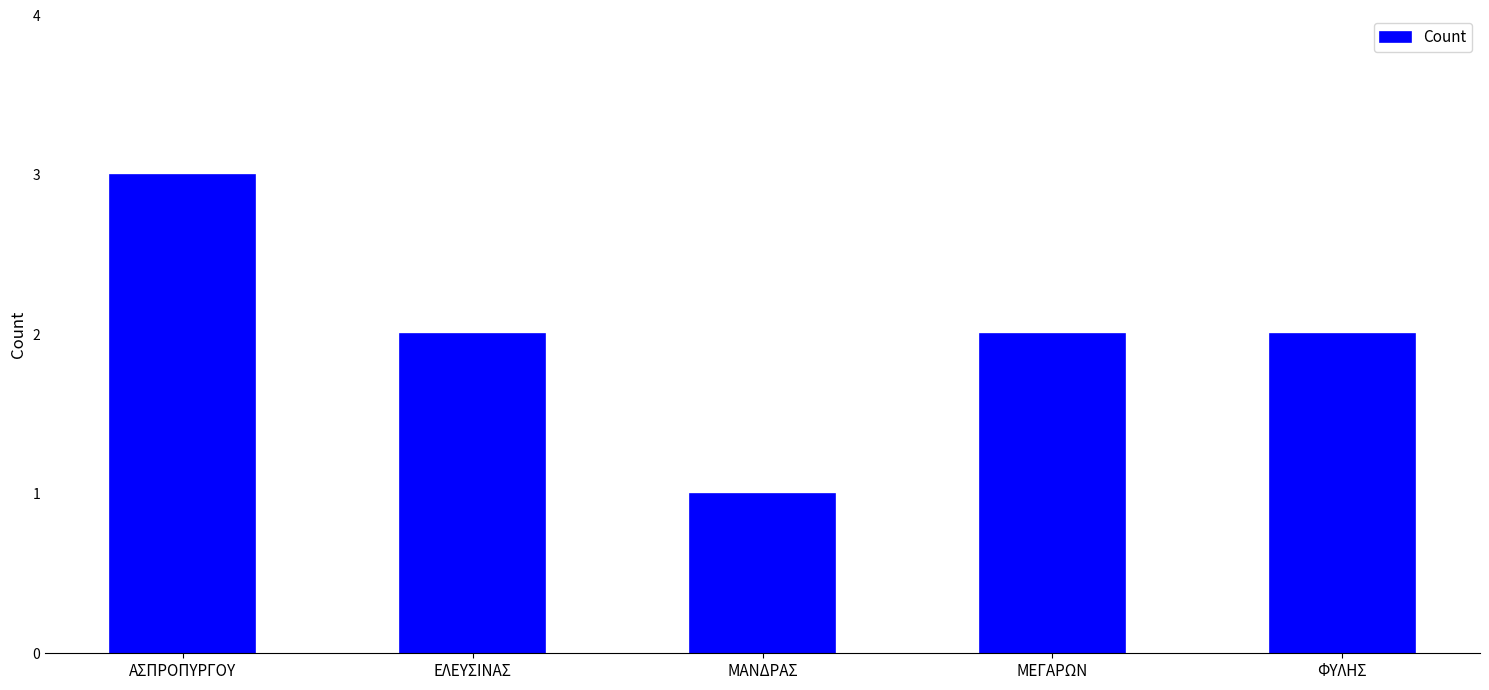

Between ΕΛΕΥΣΙΝΑΣ and ΑΣΠΡΟΠΥΡΓΟΥ, which is larger?

ΑΣΠΡΟΠΥΡΓΟΥ